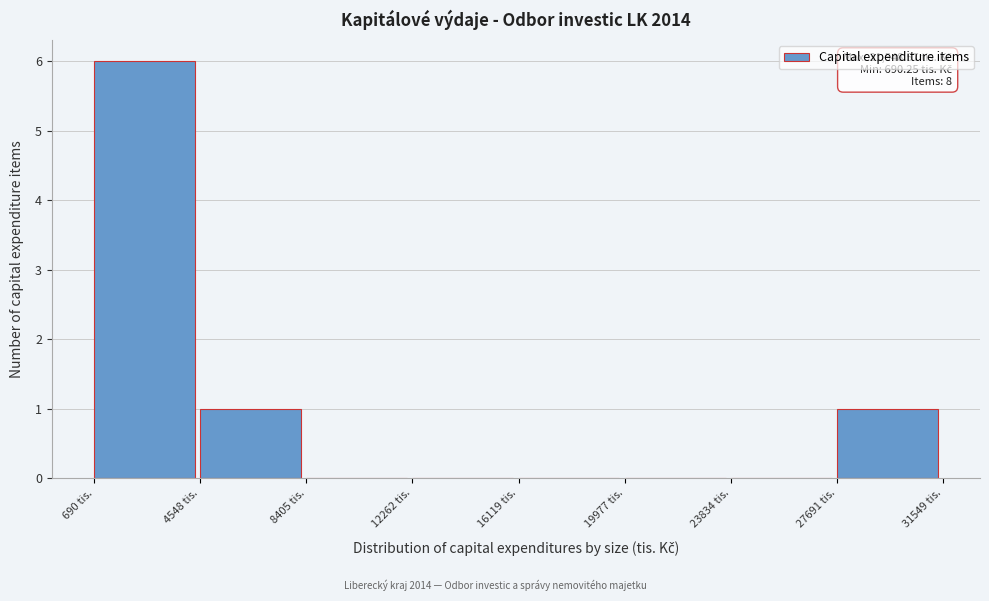

Which range on the x-axis has the tallest bar?

500 to 4500